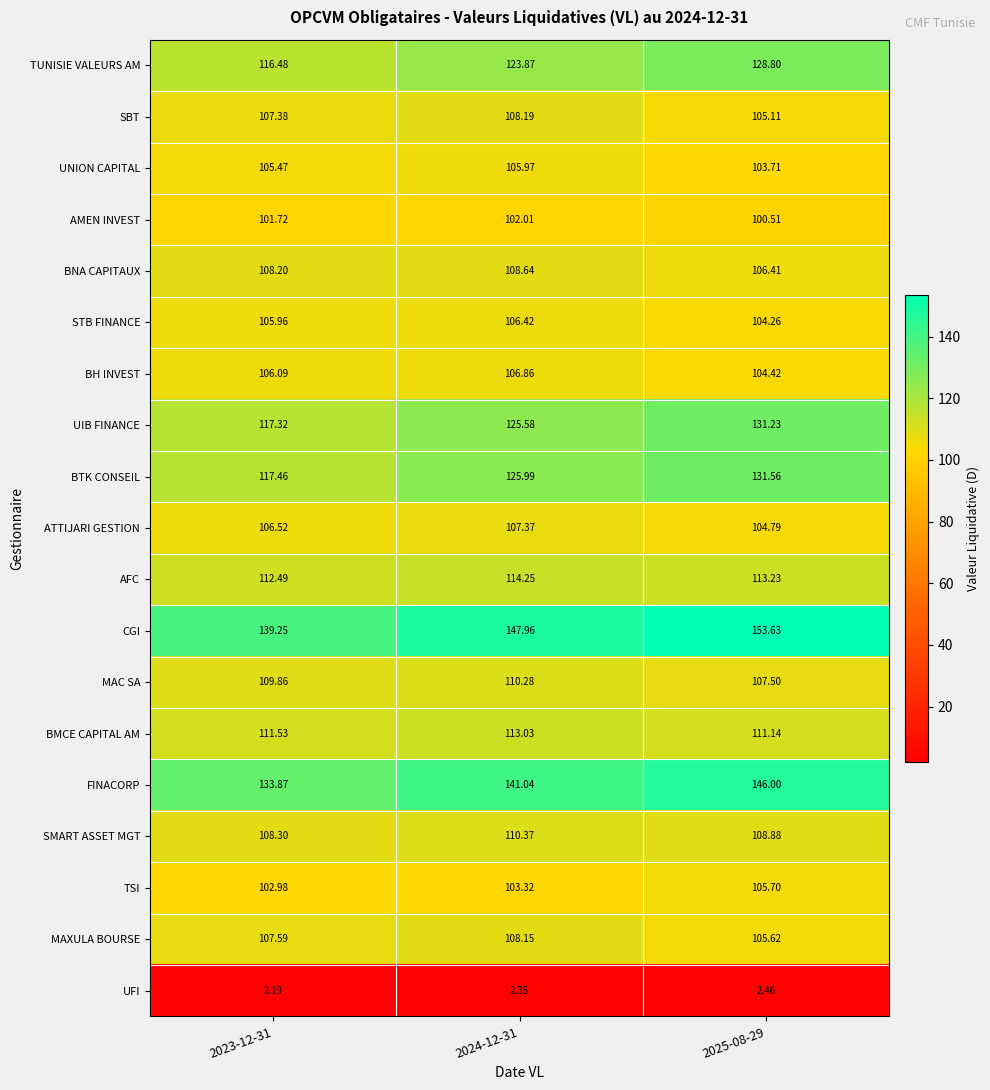

Rank the series by their maximum value, from lowest to highest.

UFI, AMEN INVEST, TSI, UNION CAPITAL, STB FINANCE, BH INVEST, ATTIJARI GESTION, MAXULA BOURSE, SBT, BNA CAPITAUX, MAC SA, SMART ASSET MGT, BMCE CAPITAL AM, AFC, TUNISIE VALEURS AM, UIB FINANCE, BTK CONSEIL, FINACORP, CGI